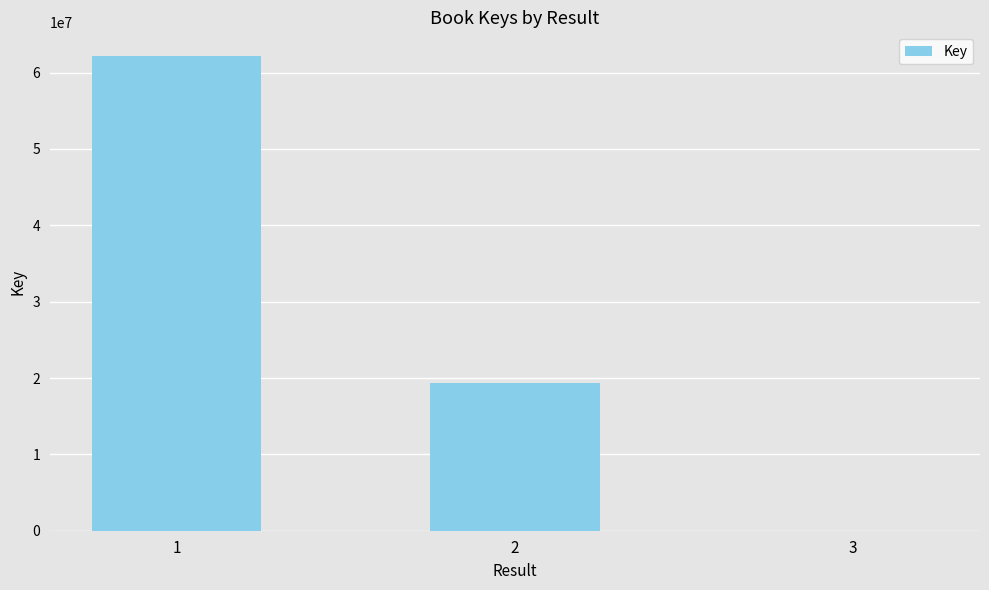

What is the average value?

27161415